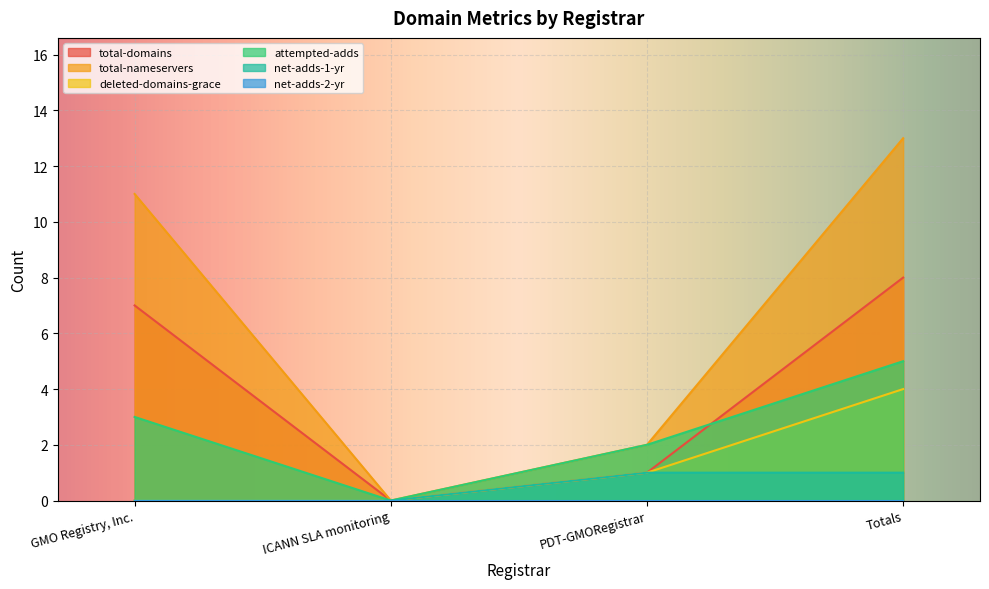

How many net-adds-1-yr values are between 0 and 1?

4